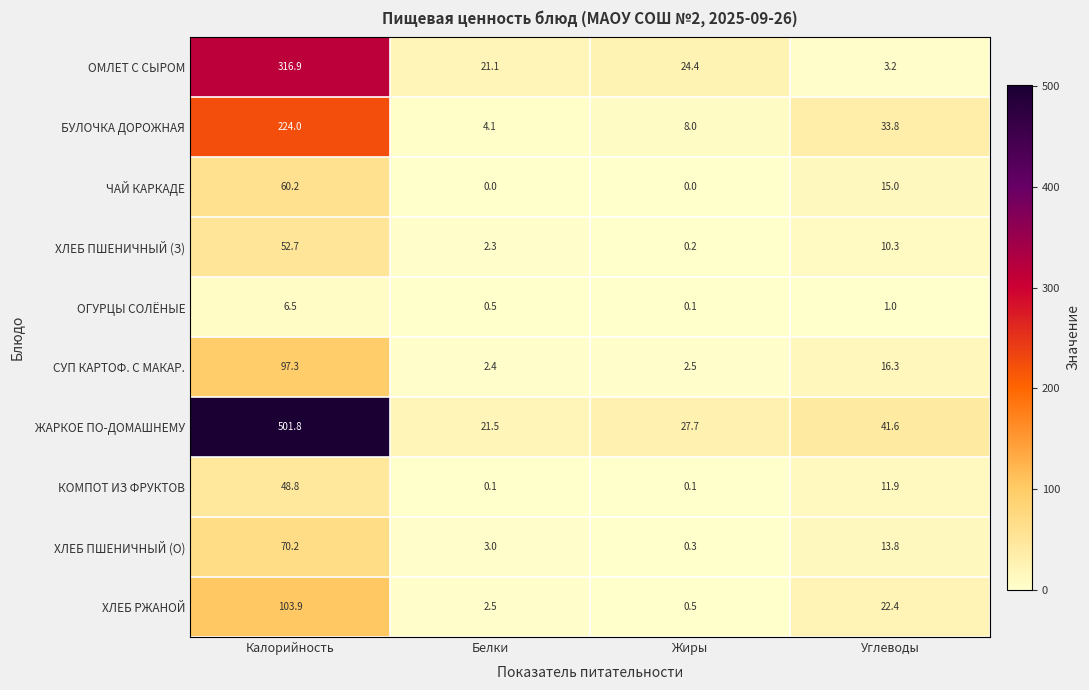

What is the maximum value shown in the chart?

501.8